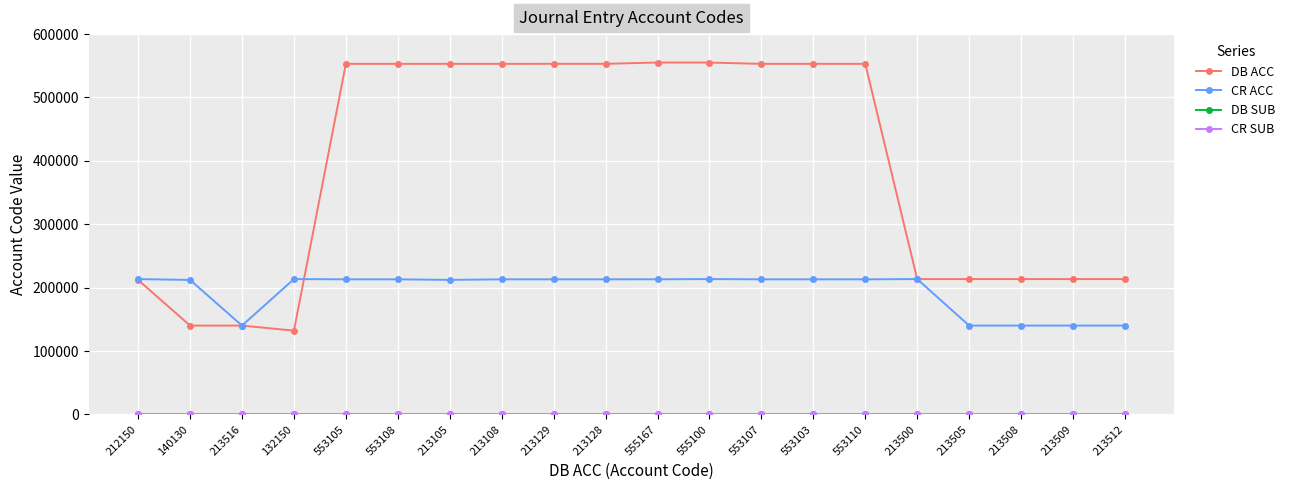

Which series has the largest range (max minus min)?

DB ACC